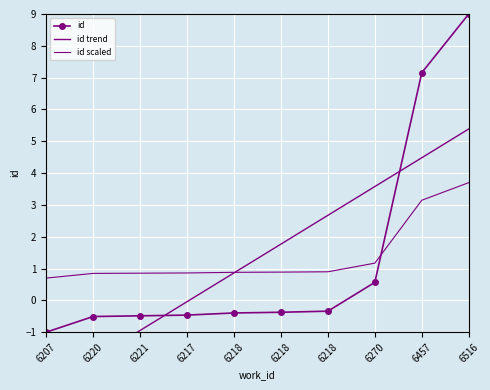

What is the average value of the id trend series?

1.3